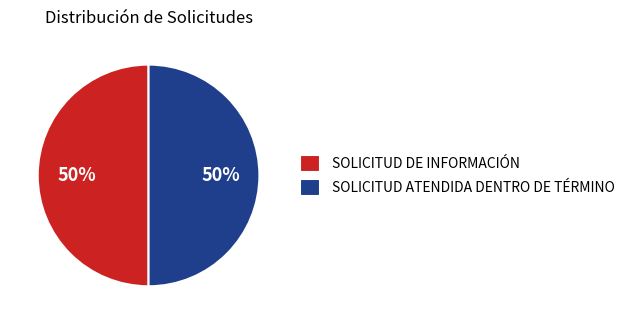

The SOLICITUD ATENDIDA DENTRO DE TÉRMINO slice represents 50% of the pie. True or false?

True